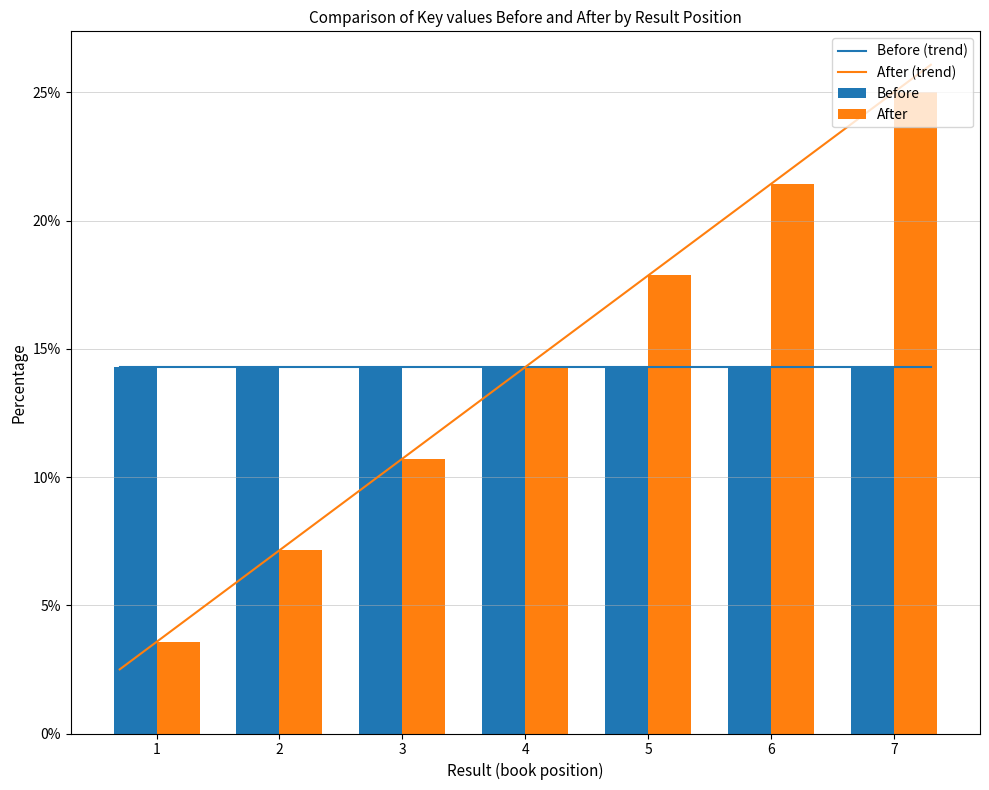

Is the value of After at 2 greater than the value of Before at 5?

No